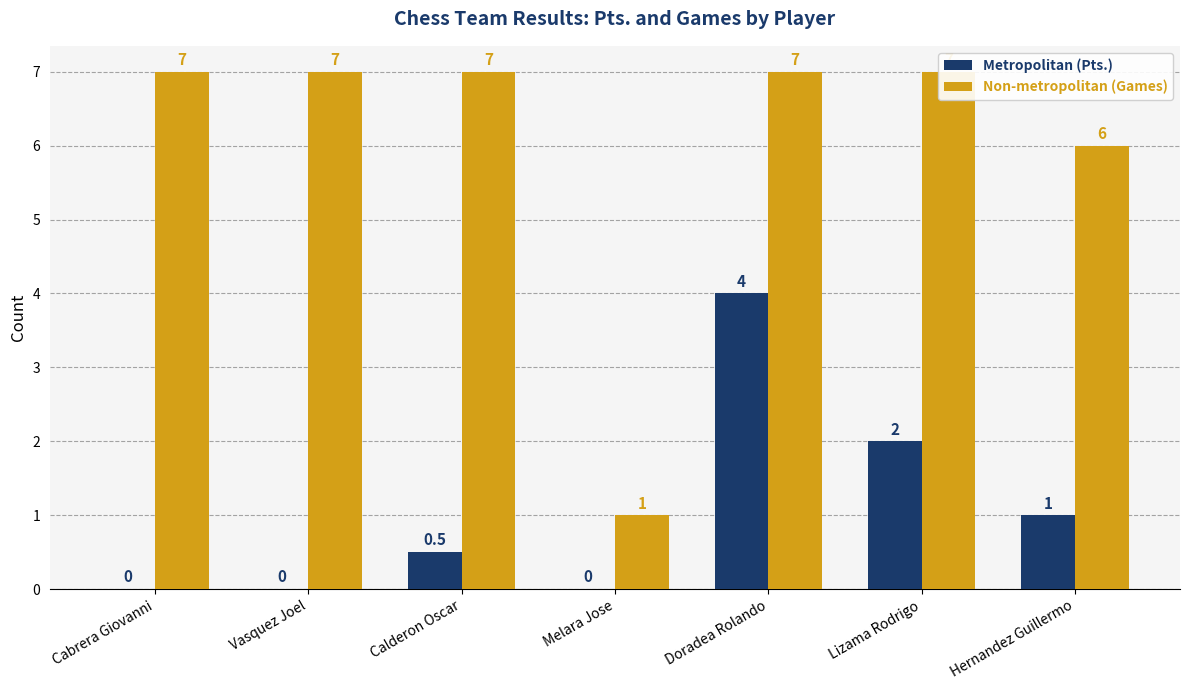

At which label is Metropolitan (Pts.) closest to 2?

Lizama Rodrigo